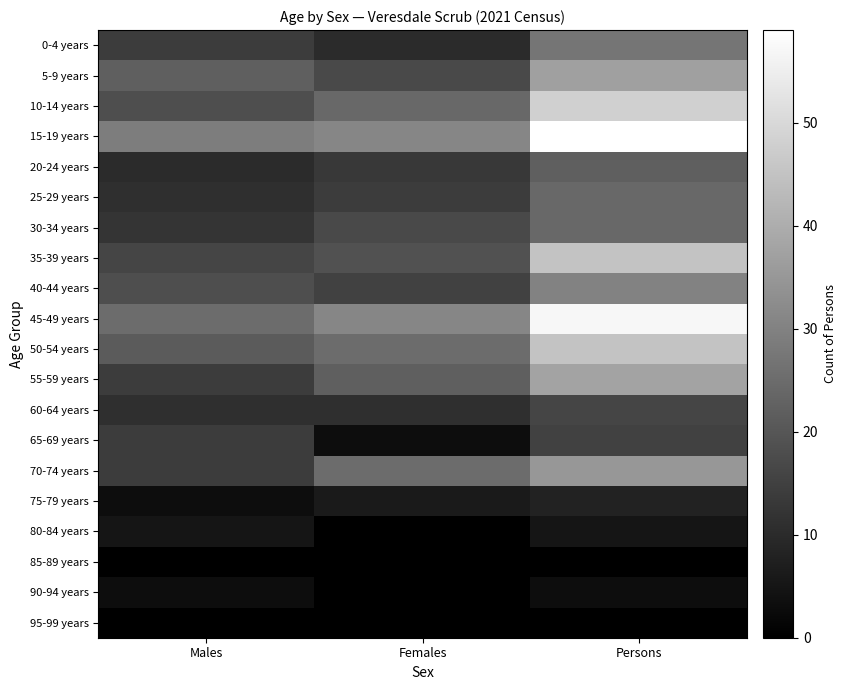

Count the number of categories in the chart.

3